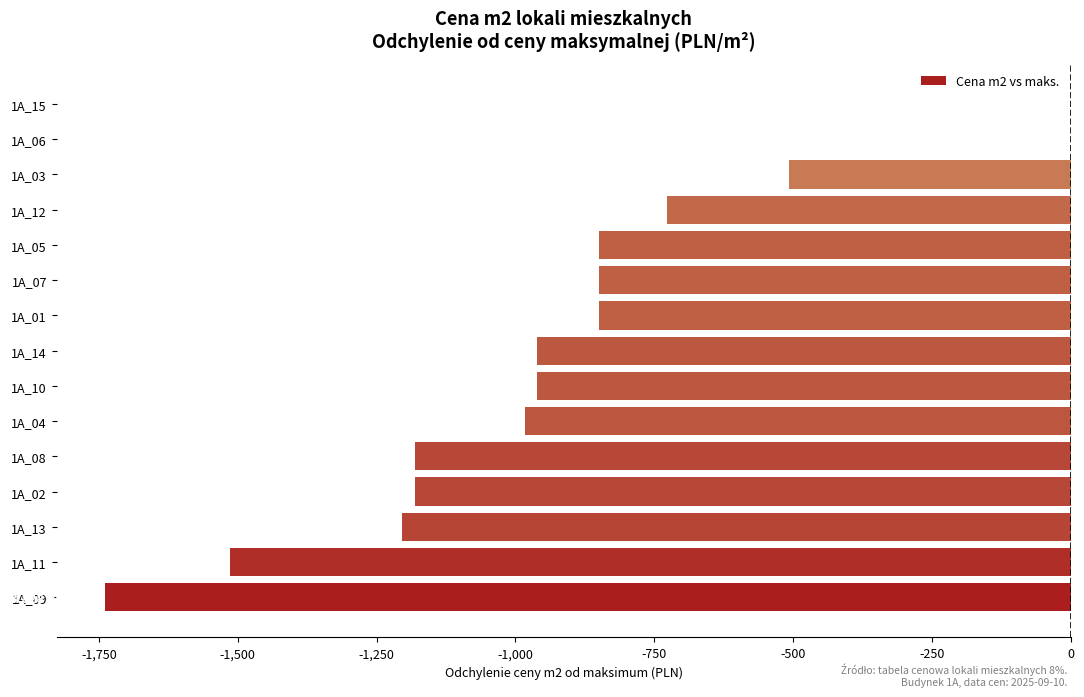

Reading bottom to top, list all the values displayed in this chart.

1A_09=-1739	1A_11=-1513	1A_13=-1204	1A_02=-1181	1A_08=-1181	1A_04=-982	1A_10=-961	1A_14=-961	1A_01=-850	1A_07=-850	1A_05=-850	1A_12=-727	1A_03=-508	1A_06=0	1A_15=0